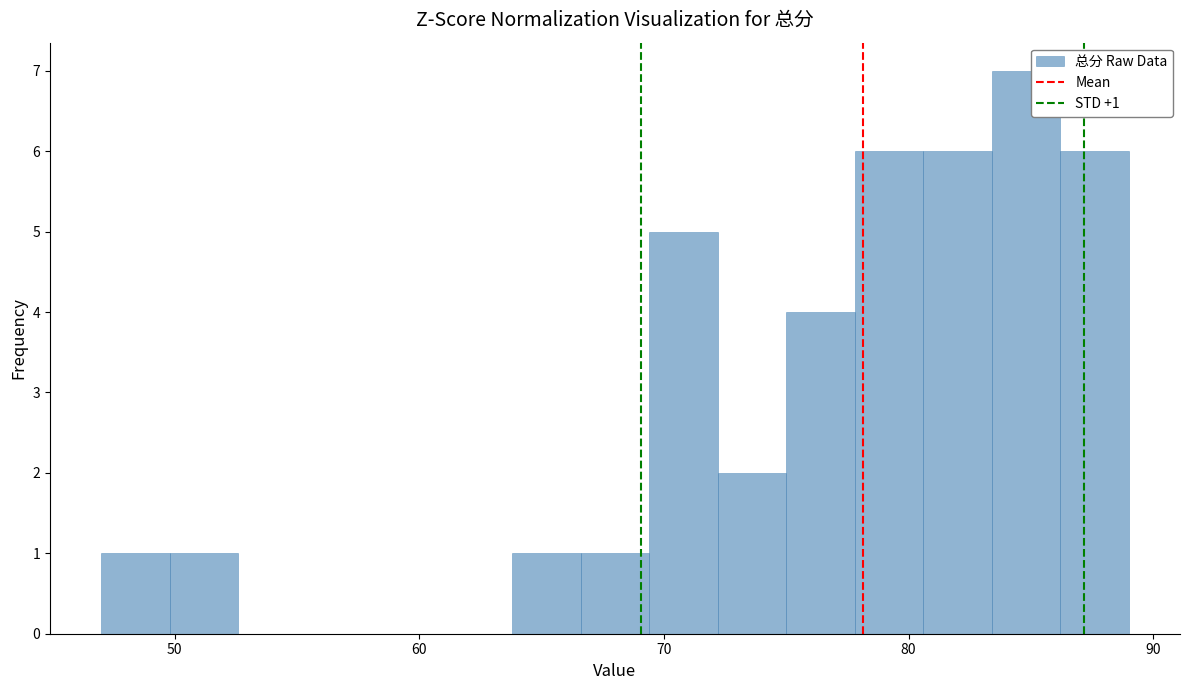

Read against the x-axis, roughly where is the centre of the tallest bar?

85